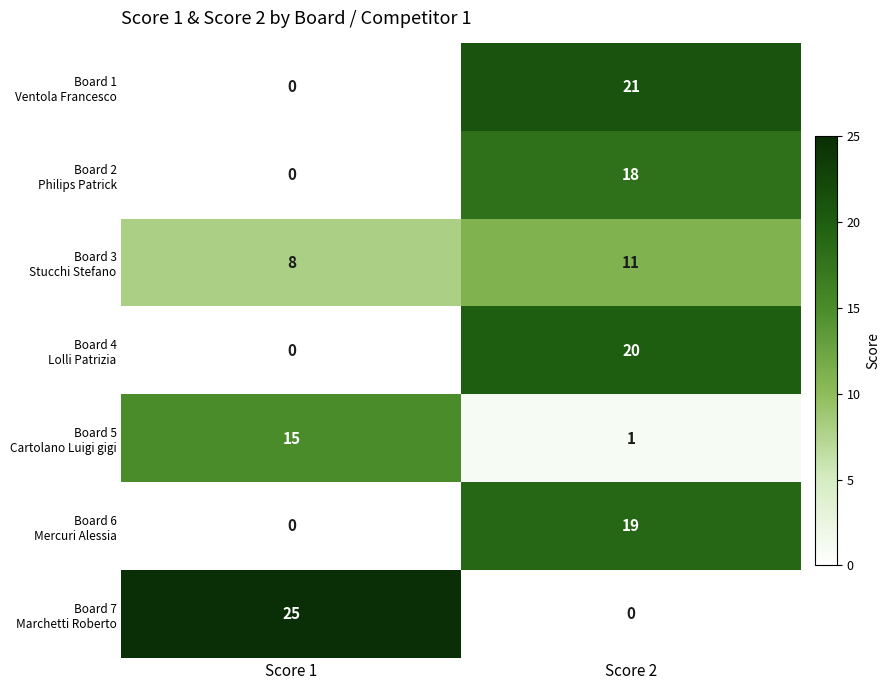

How many categories are shown in the chart?

2